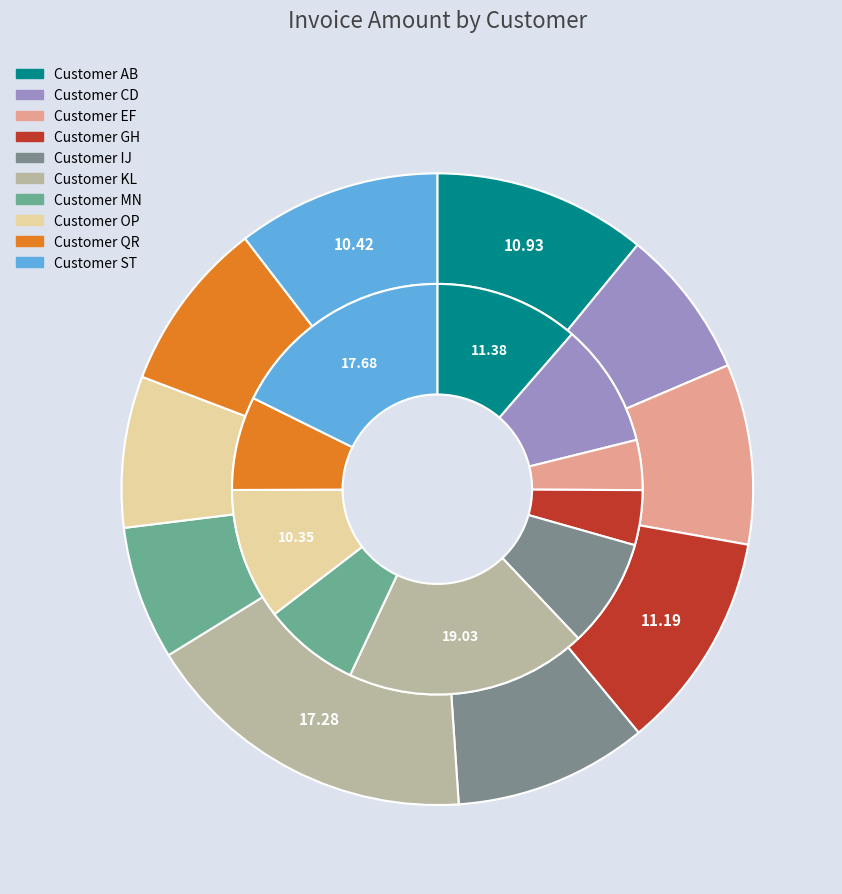

To the nearest percent, what percentage of the pie is 9?

18%